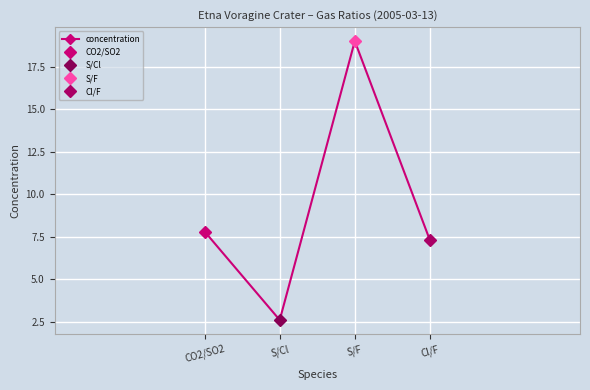

At which category does the data reach its first local peak?

S/F